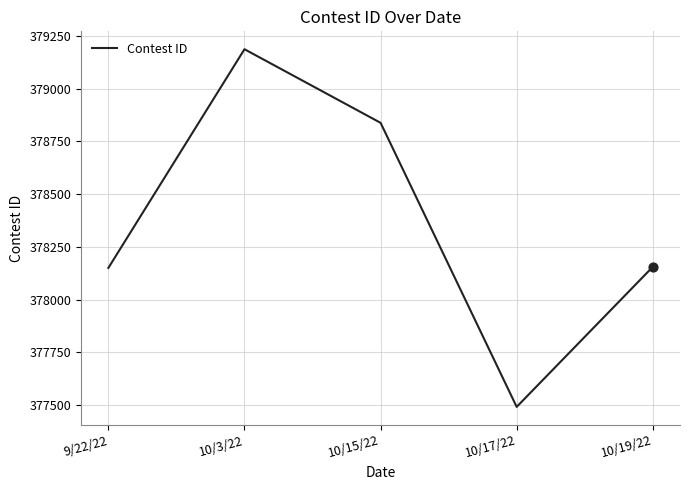

Which has a higher value, 10/15/22 or 10/19/22?

10/15/22